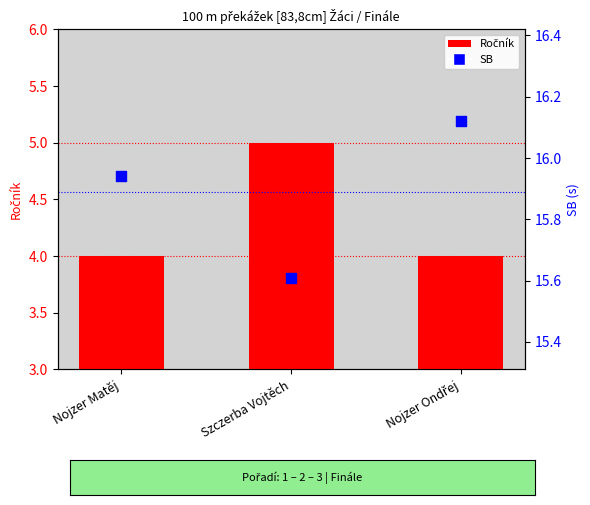

Is the value of Ročník at Szczerba Vojtěch greater than the value of SB at Nojzer Matěj?

No